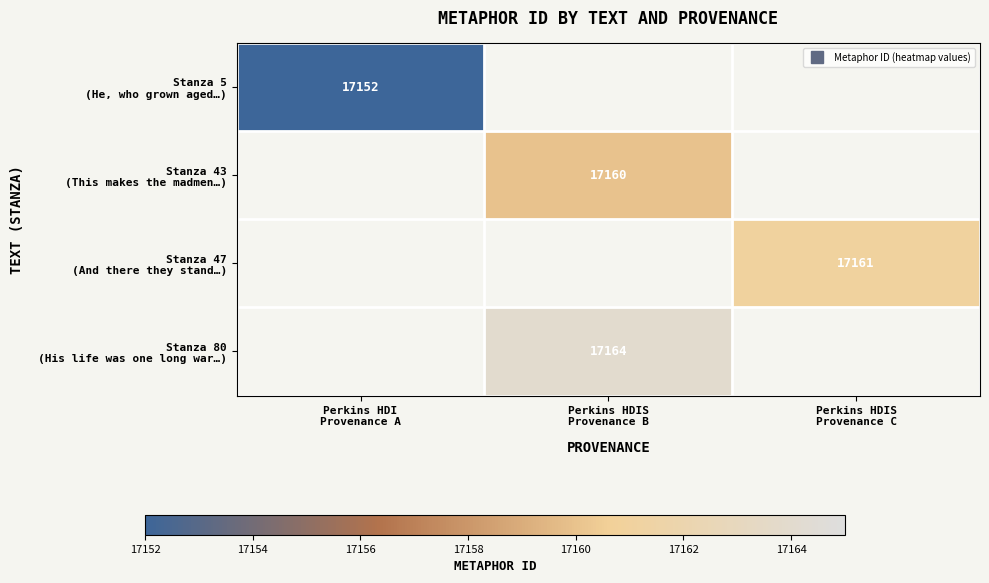

Which category has the highest value in the Stanza 5 (He, who grown aged…) series?

Perkins HDI Provenance A